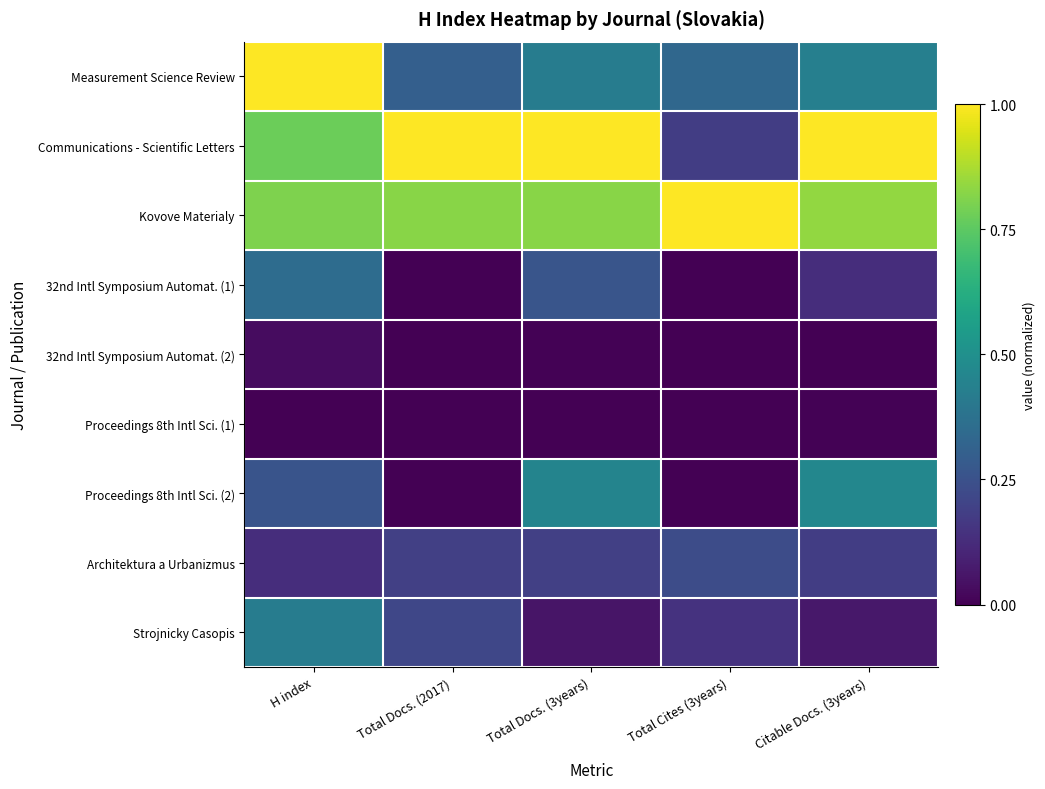

Which series has the largest range (max minus min)?

Communications - Scientific Letters